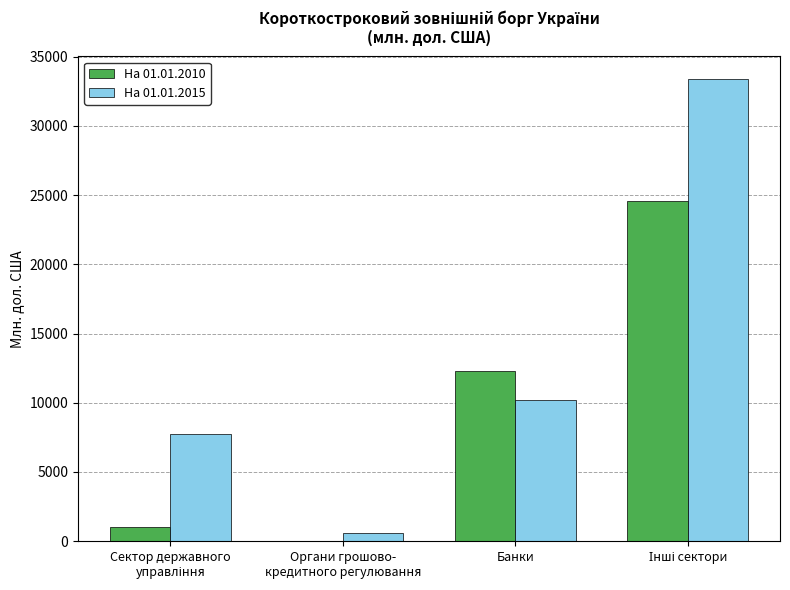

What is the sum of all На 01.01.2015 values?

51869.1